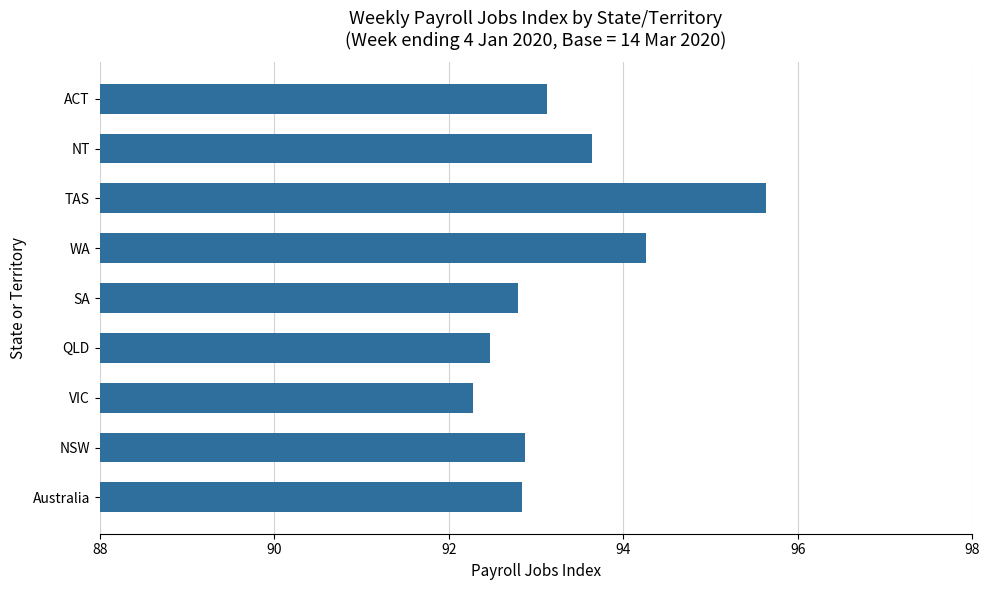

The chart shows a value of 34.1 at NT. True or false?

False